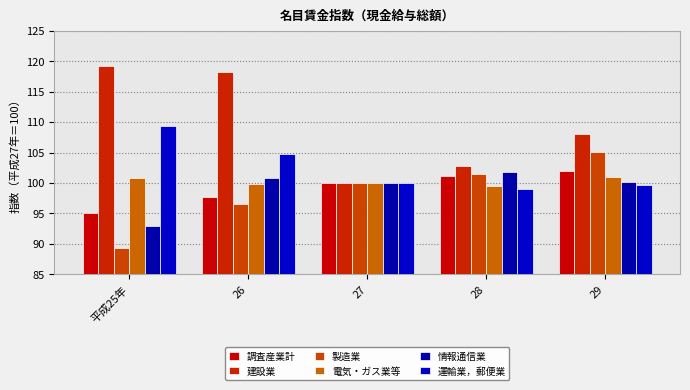

Reading right to left, extract all data points from this chart.

調査産業計: 29=102.0	28=101.1	27=100.0	26=97.7	平成25年=95.1
建設業: 29=108.1	28=102.8	27=100.0	26=118.3	平成25年=119.2
製造業: 29=105.1	28=101.4	27=100.0	26=96.5	平成25年=89.4
電気・ガス業等: 29=101.0	28=99.5	27=100.0	26=99.9	平成25年=100.8
情報通信業: 29=100.2	28=101.8	27=100.0	26=100.8	平成25年=92.9
運輸業，郵便業: 29=99.6	28=99.0	27=100.0	26=104.7	平成25年=109.4